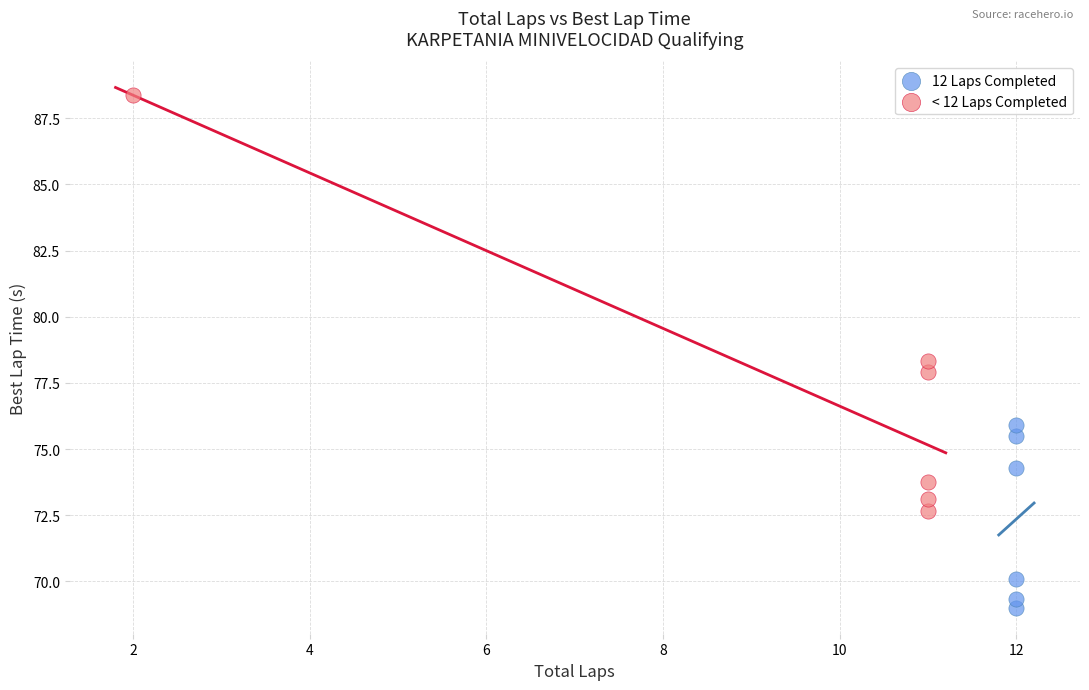

Which series contains the lowest Y value?

12 Laps Completed